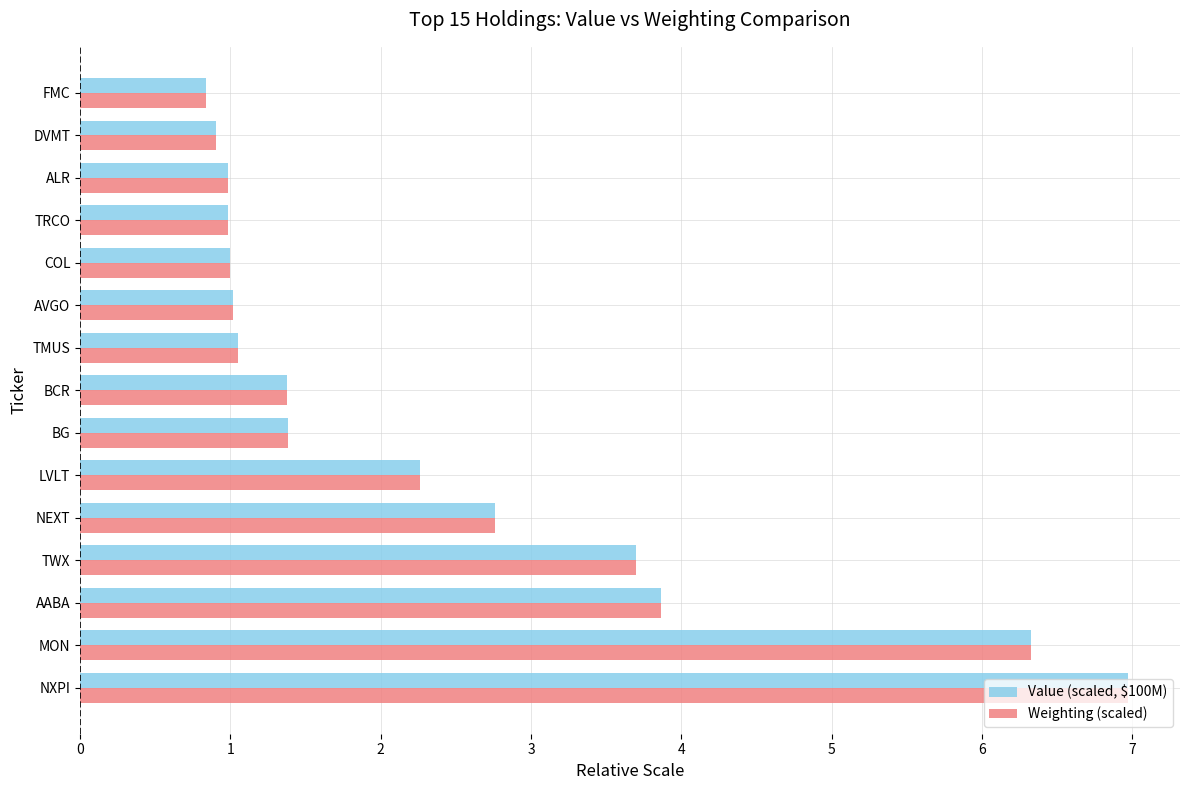

What is the difference between the second highest and minimum values in the Weighting (scaled) series?

5.5